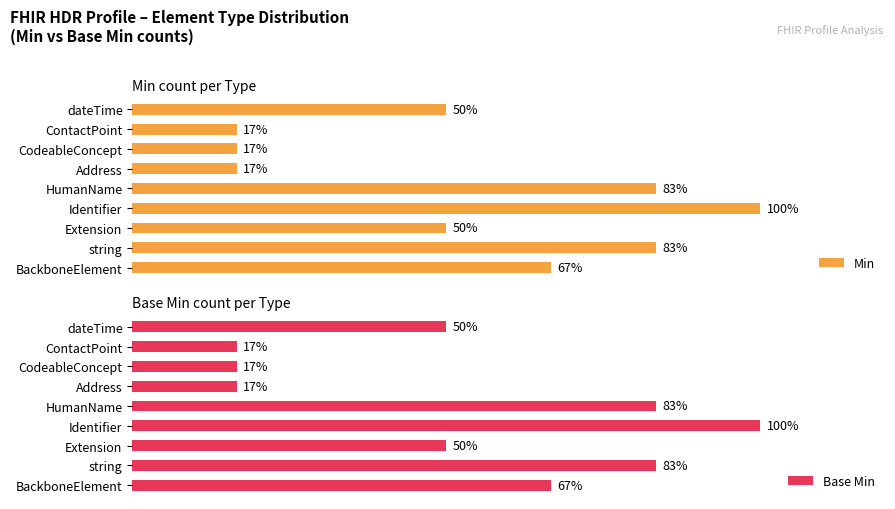

True or false: Min has a value of 107.7 at BackboneElement.

False